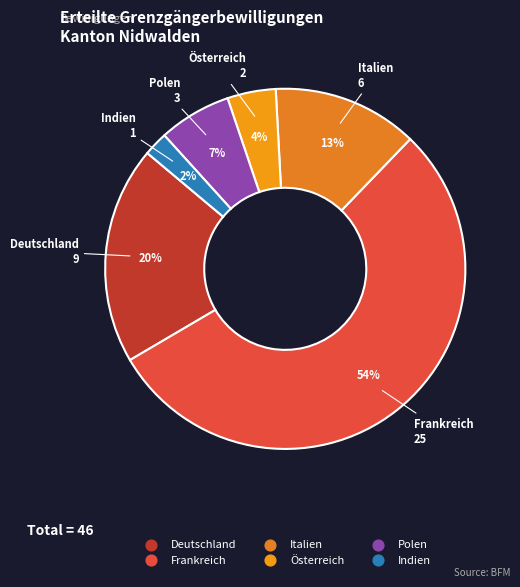

Between Österreich and Italien, which is larger?

Italien